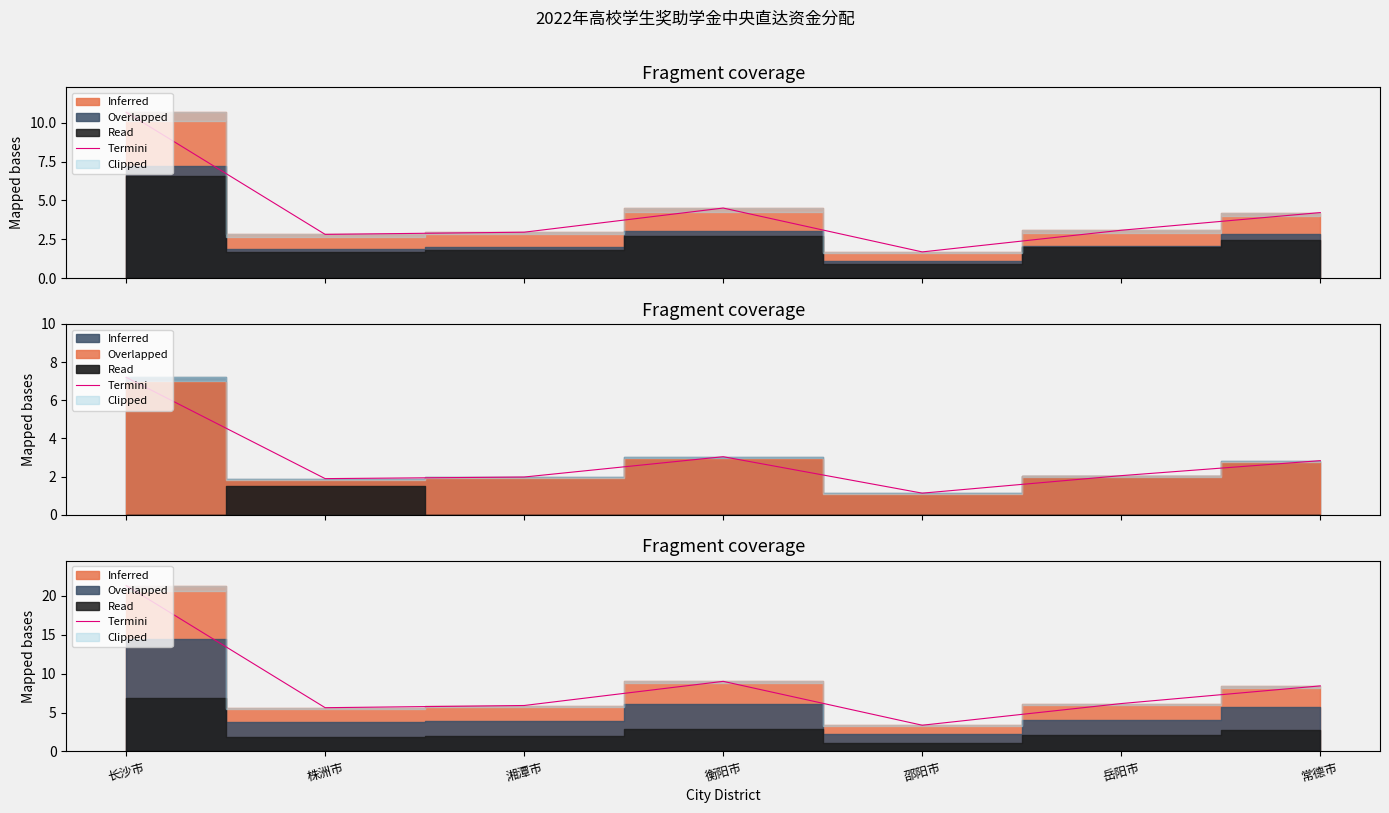

List the labels in order of value, largest first.

长沙市, 衡阳市, 常德市, 岳阳市, 湘潭市, 株洲市, 邵阳市